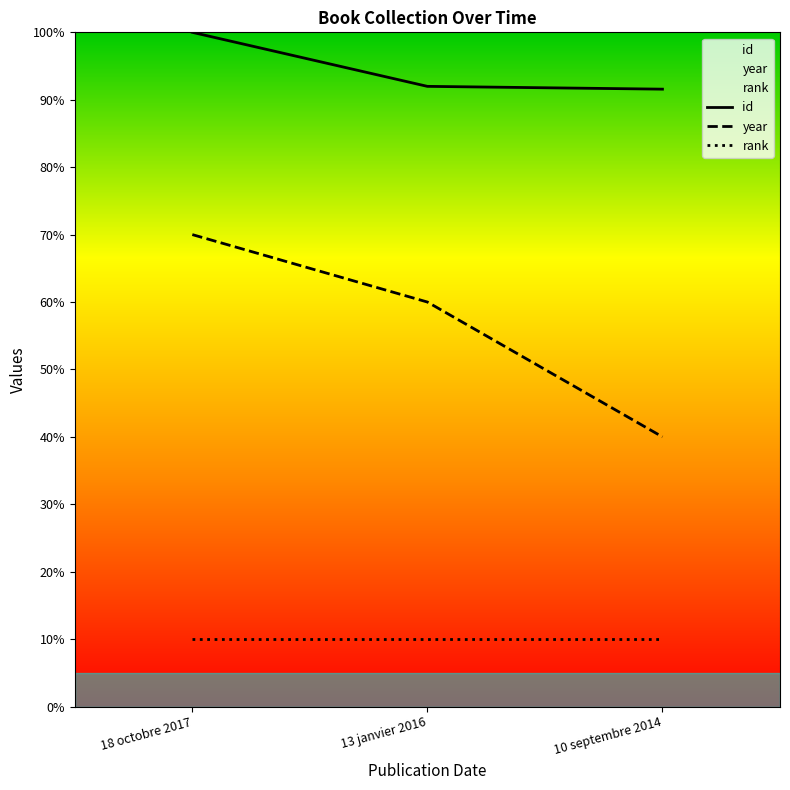

What is the highest value of the year series?

70.0